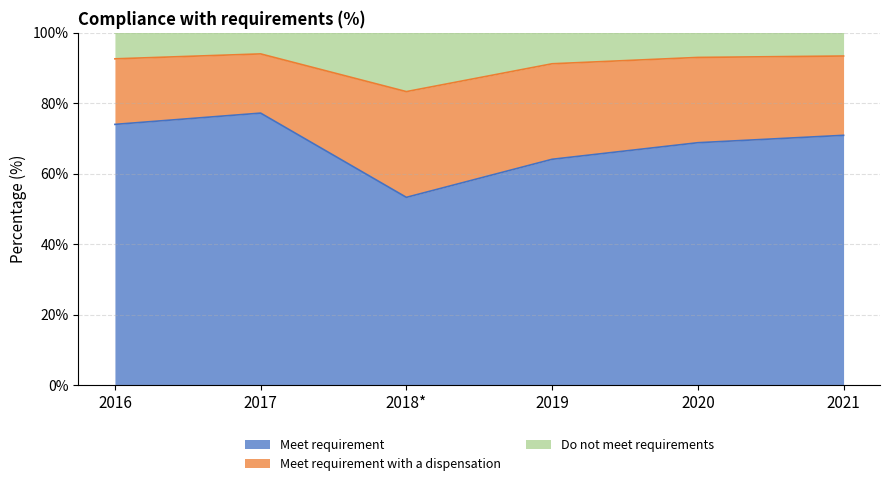

Where is Meet requirement nearest to the value 65?

2019